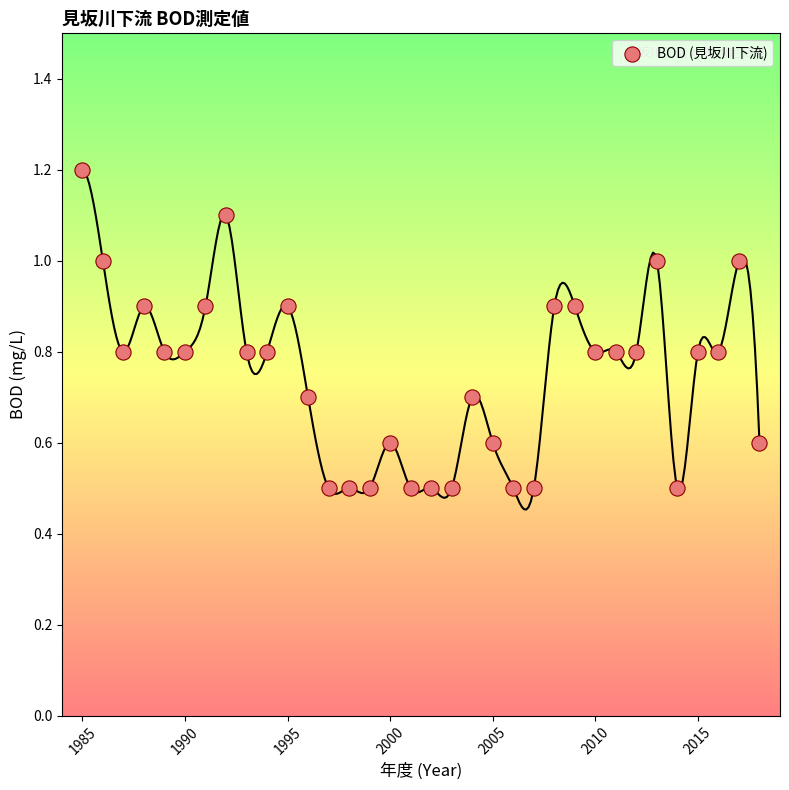

What is the range of Y values (max minus min)?

0.7